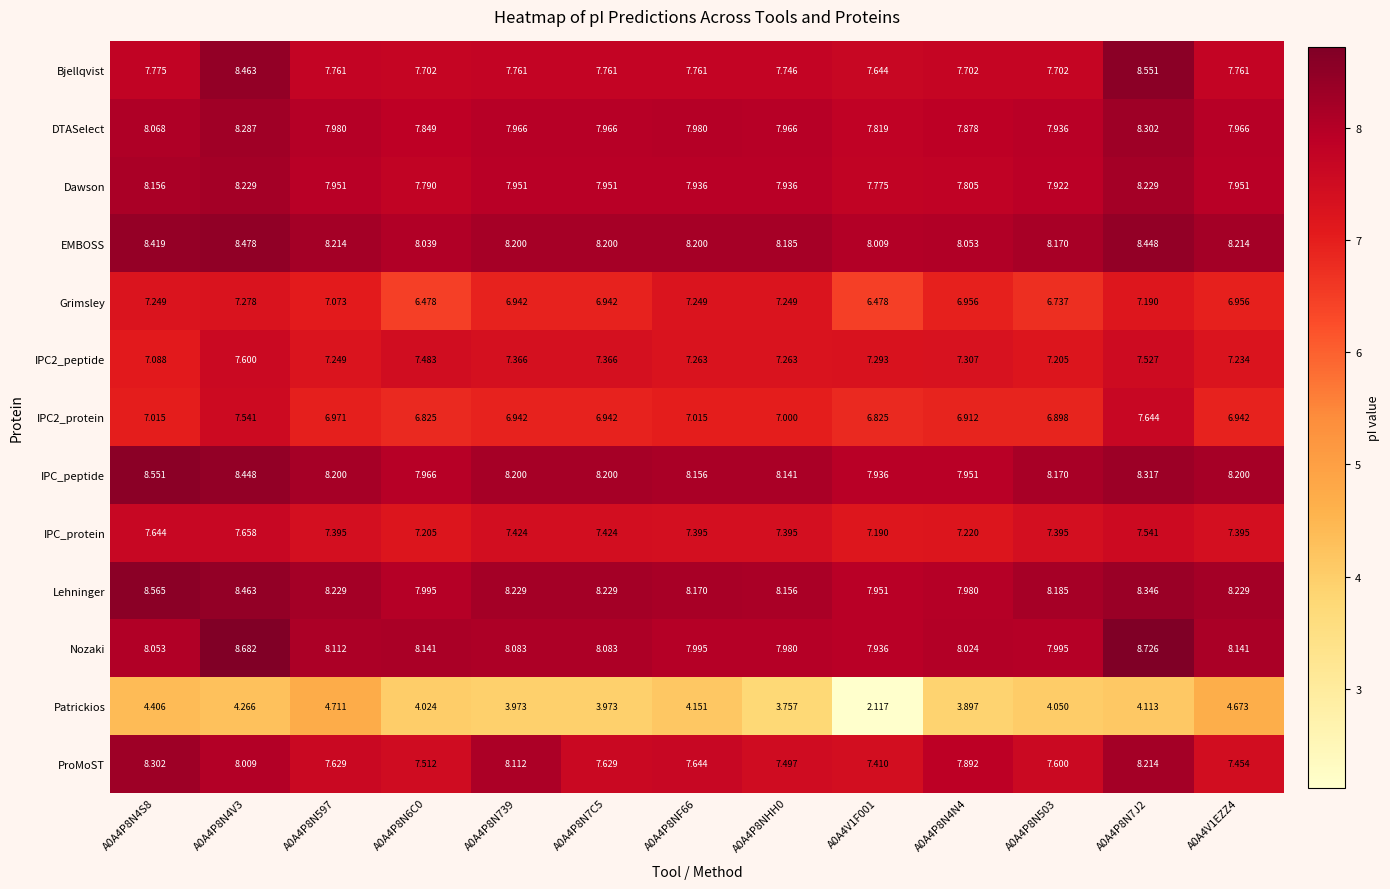

Is the value of Dawson at A0A4P8N503 greater than the value of EMBOSS at A0A4V1EZZ4?

No